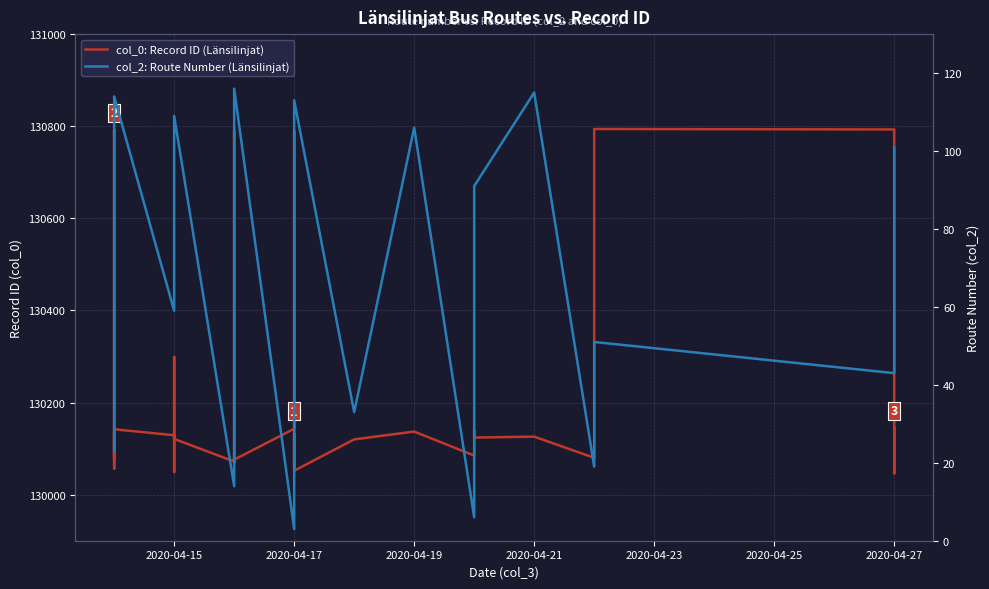

True or false: col_2: Route Number (Länsilinjat) and col_0: Record ID (Länsilinjat) cross at least once.

False